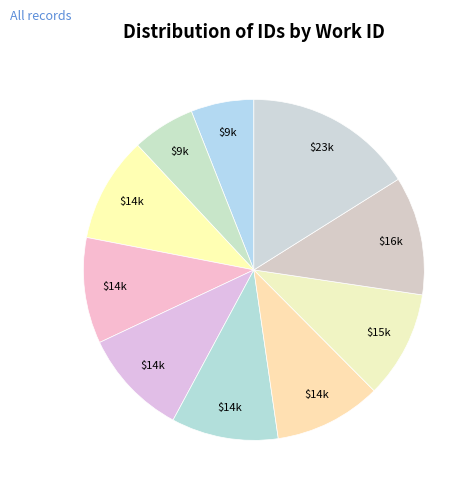

How many segments does this pie chart have?

10